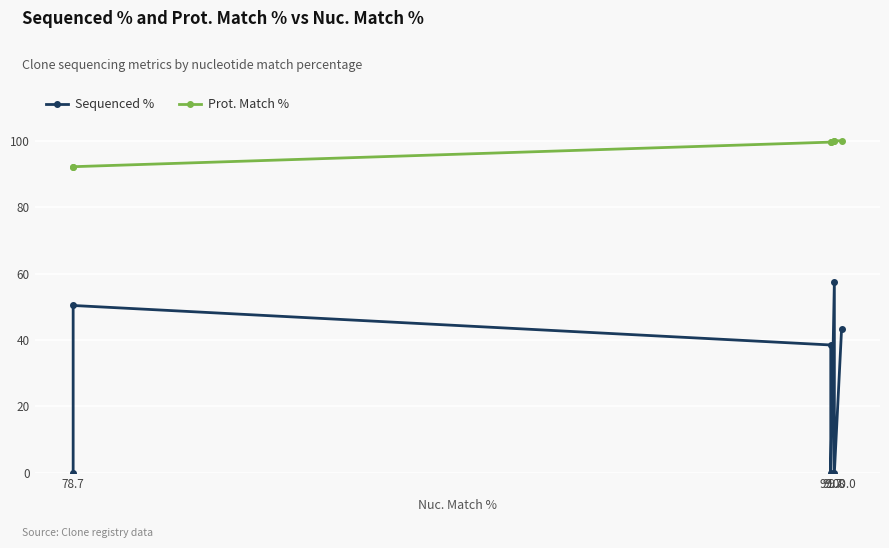

Is it true that Sequenced % equals 38.5 at 99.7?

True